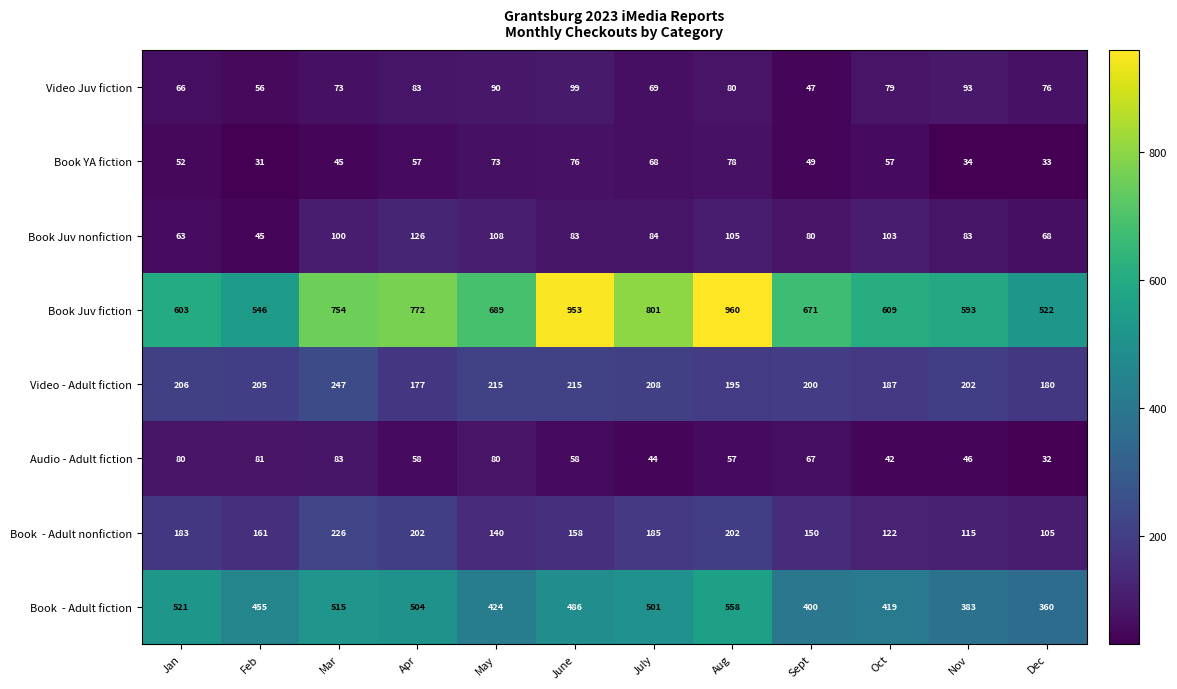

At how many categories does at least one series exceed 666?

7